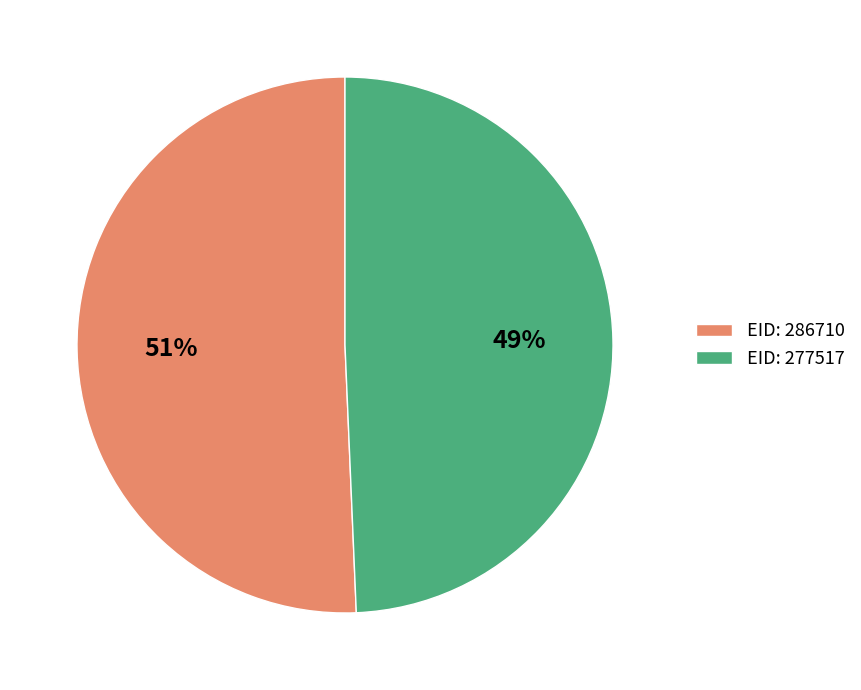

Which slice represents more than half of the pie?

EID: 286710